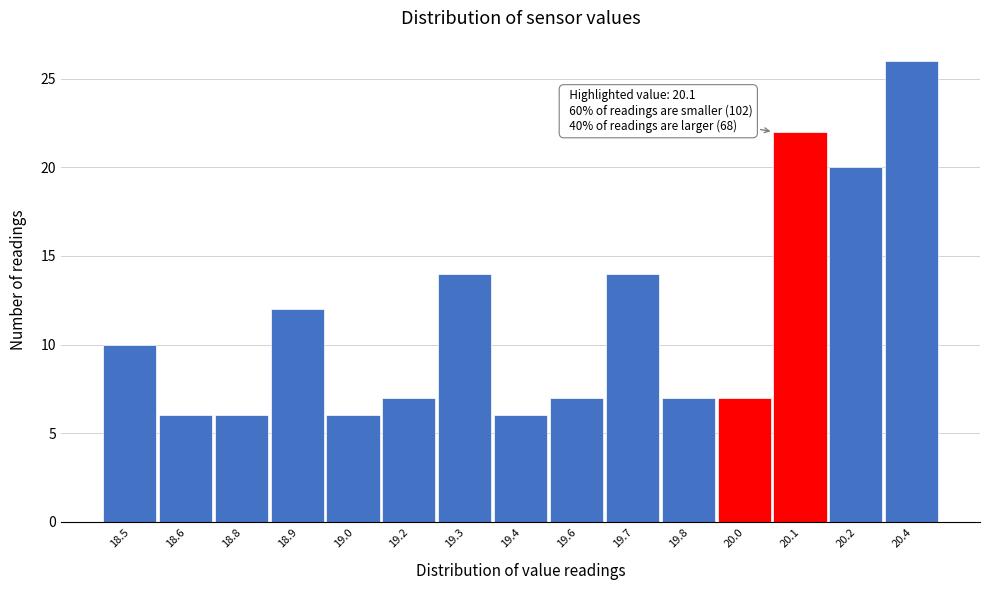

Reading right to left, list all the values displayed in this chart.

26	20	22	7	7	14	7	6	14	7	6	12	6	6	10